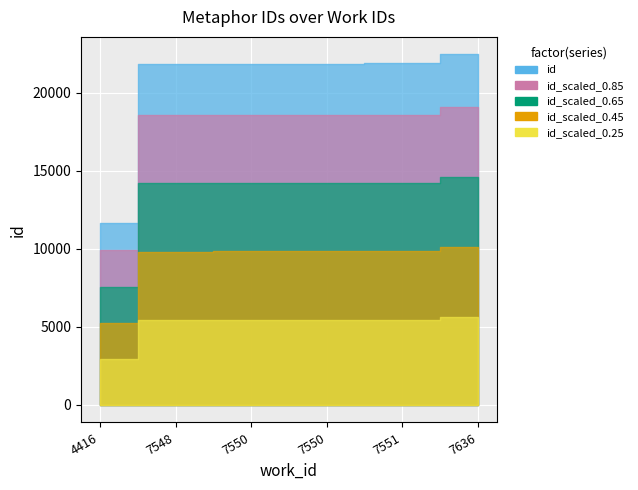

Is it true that the value at 7636 is 22467?

True